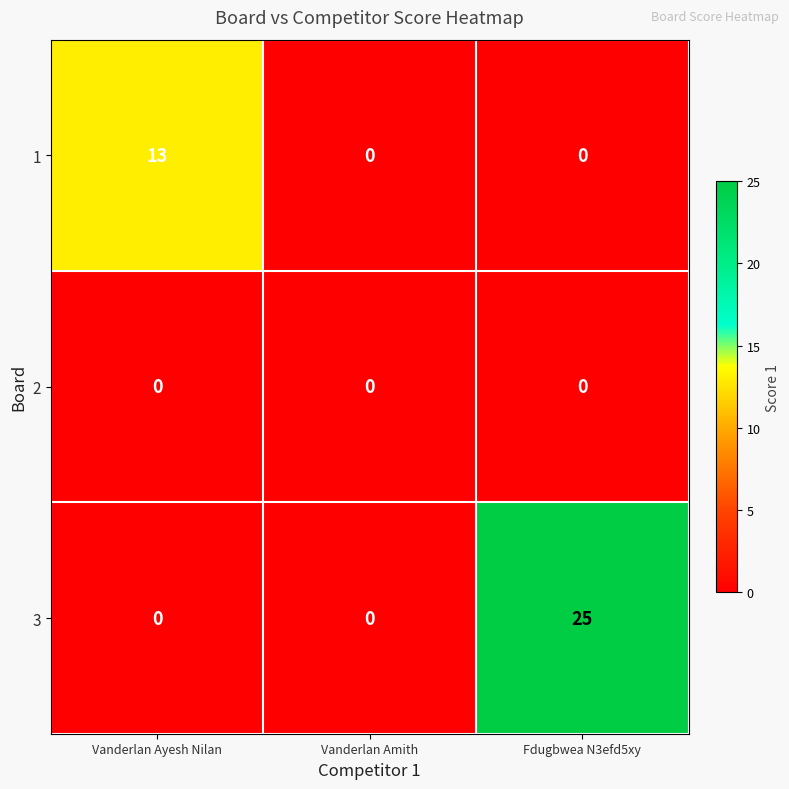

Which series has the largest total across all categories?

3